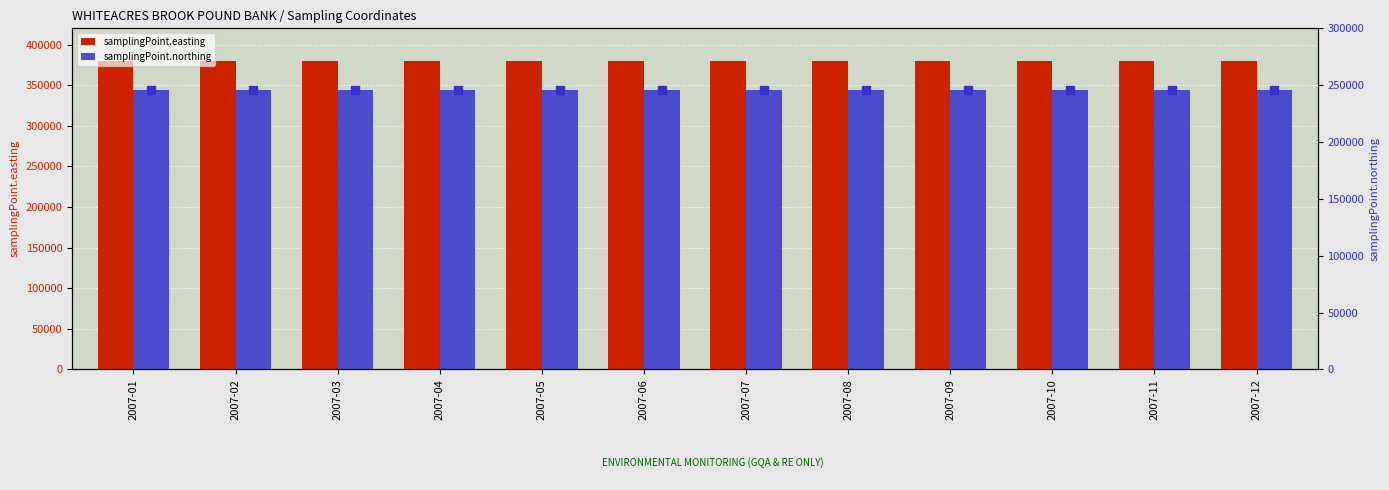

Which series contains the highest Y value?

samplingPoint.easting